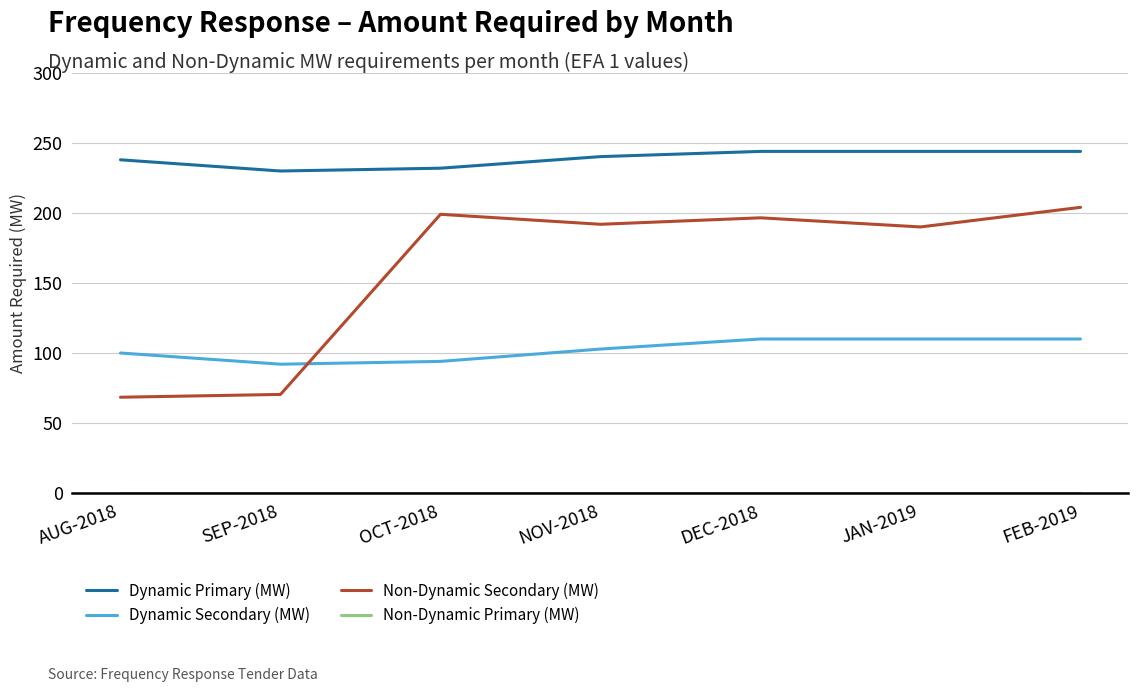

What is the total value across all series at DEC-2018?

550.6